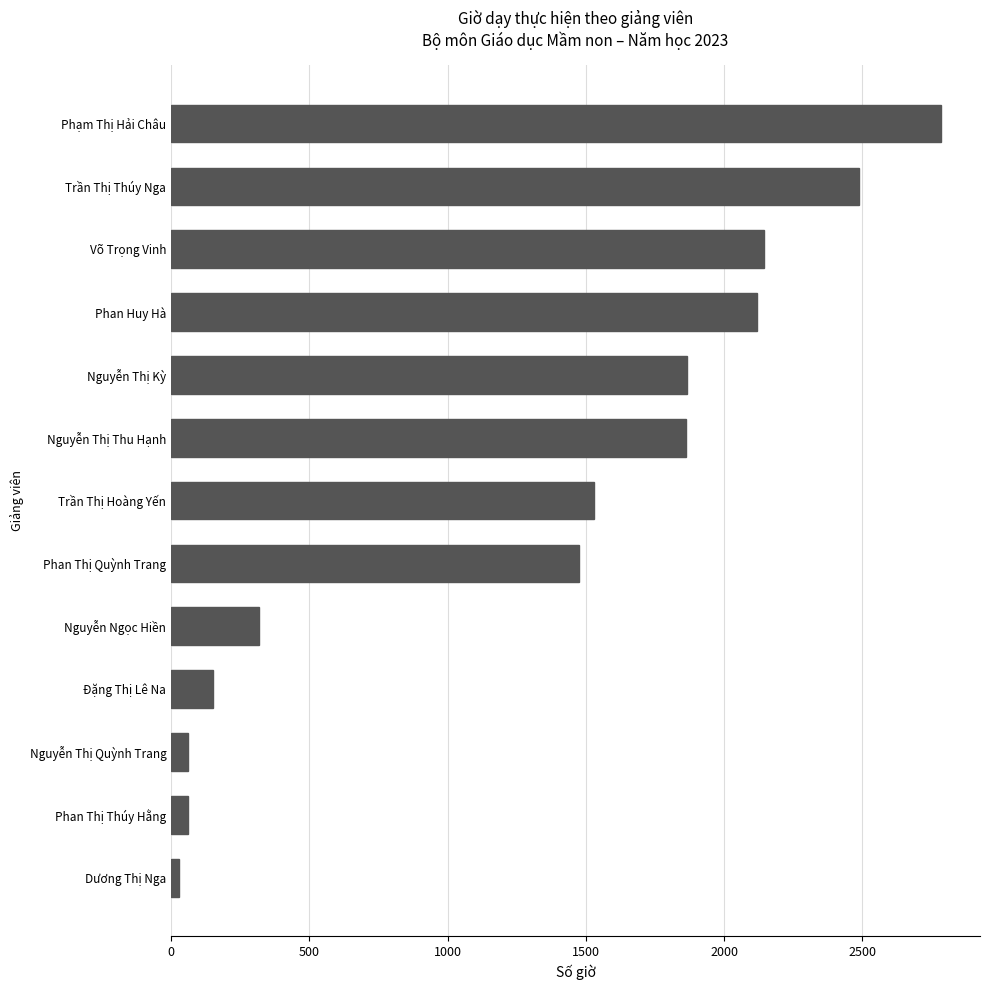

Is it true that the value at Phạm Thị Hải Châu is 2786?

True